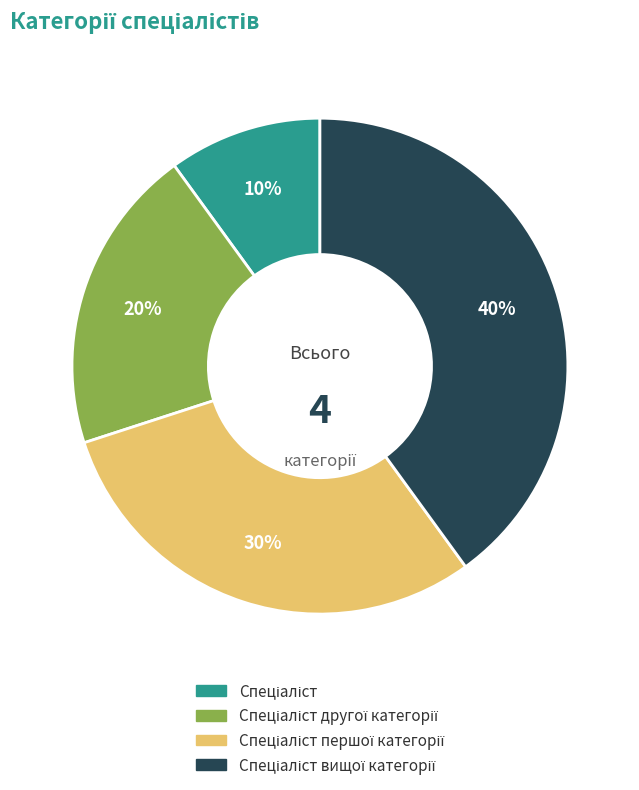

To the nearest percent, what is the difference between the largest and smallest slice percentages?

30%